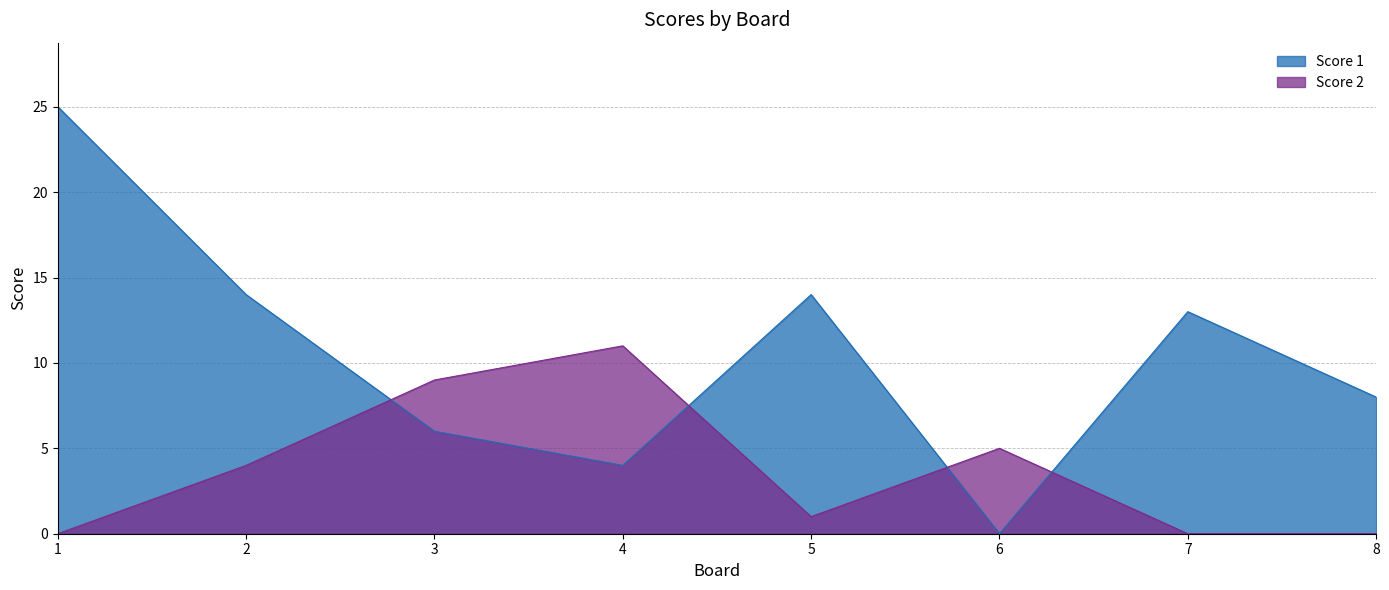

At which label does Score 1 reach its minimum?

6